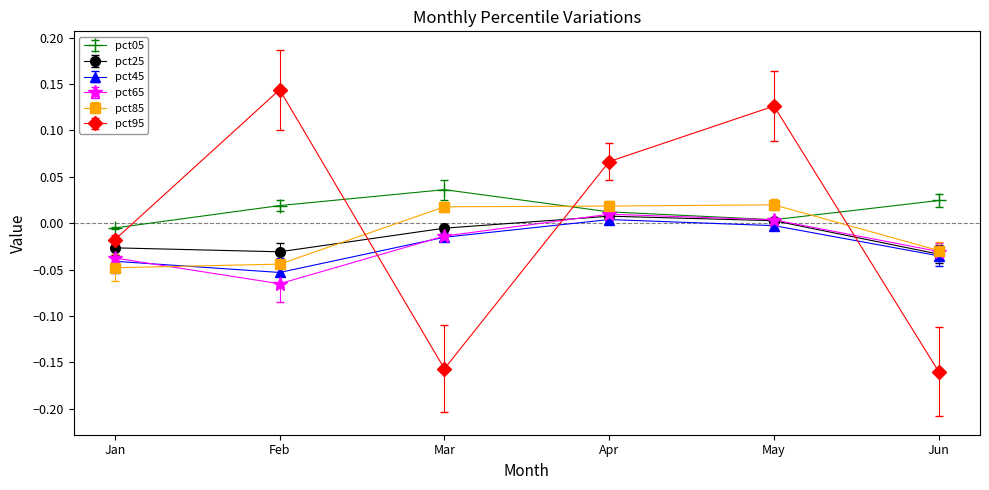

True or false: pct25 has a value of -0.0 at Jun.

True